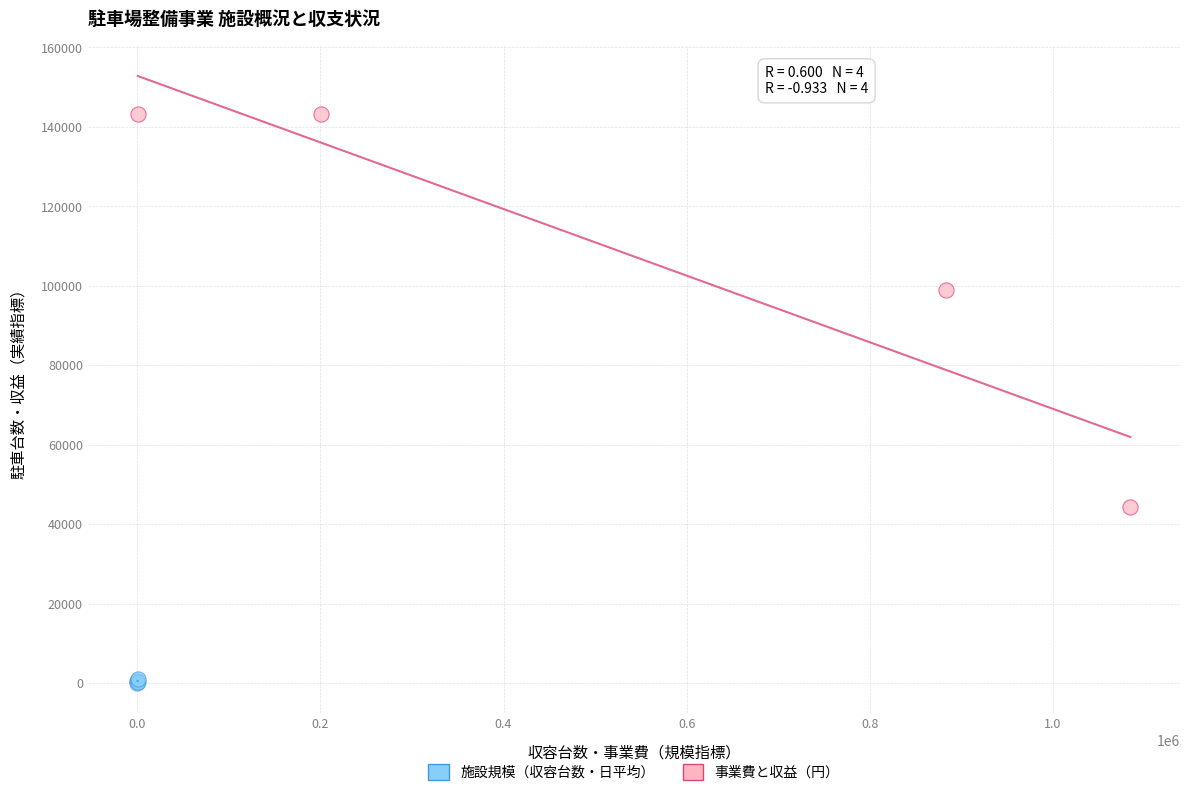

Which series contains the lowest Y value?

施設規模（収容台数・日平均）